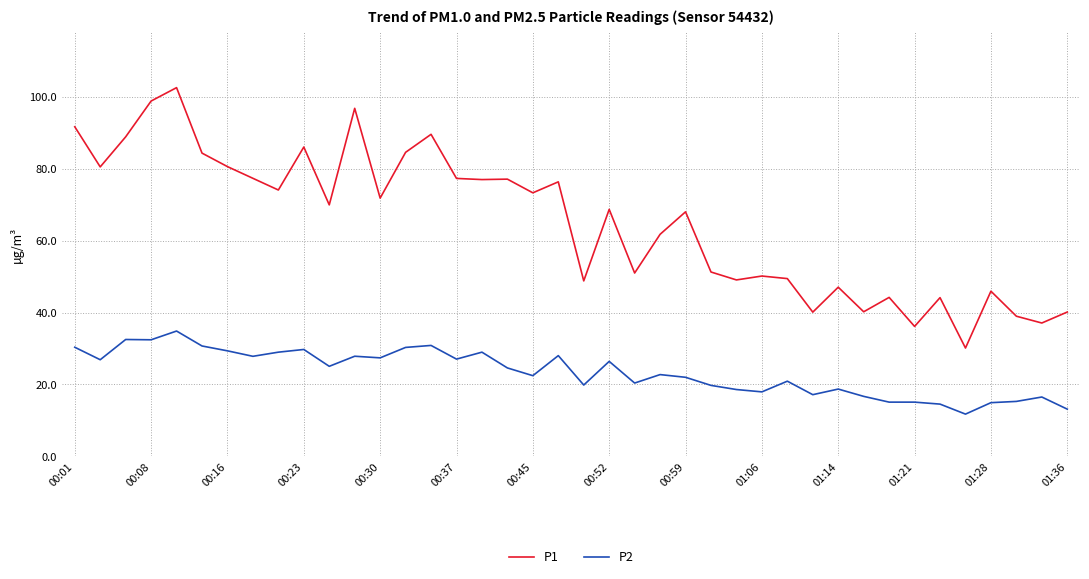

Which series has the largest total across all categories?

P1